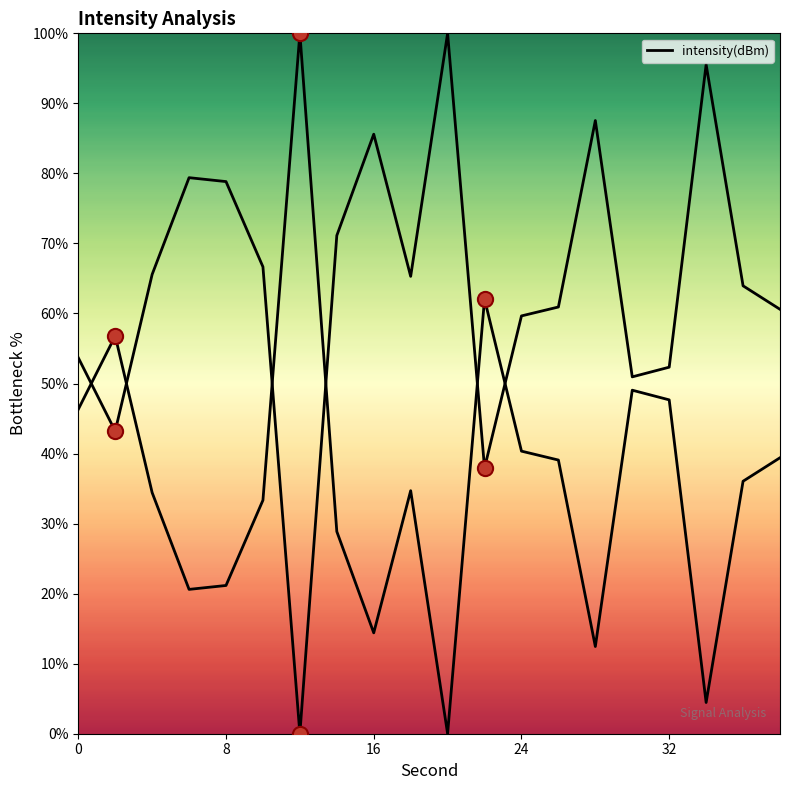

What is the ratio of the value at 14 to the value at 0?

1.3